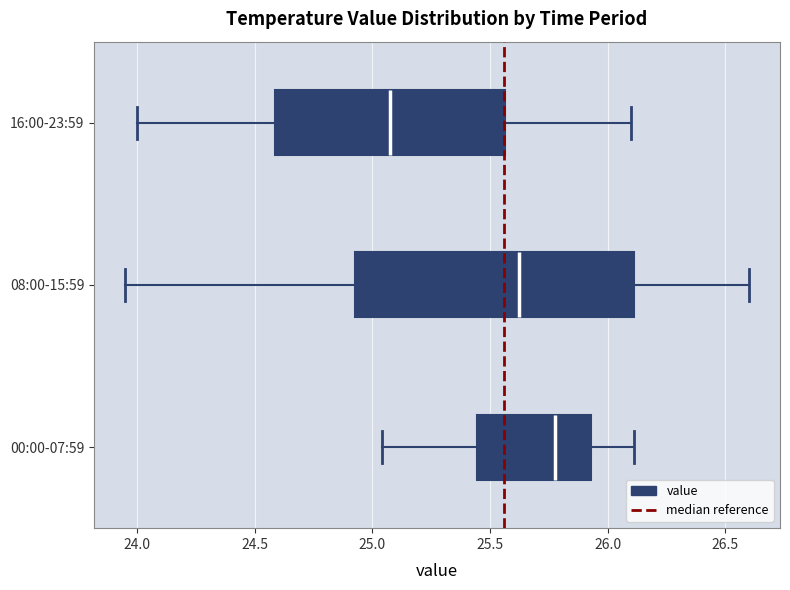

Where is the left edge of the box for 16:00-23:59 on the x-axis? The values are not printed on the chart, so give them approximately, as read against the axis.

24.60